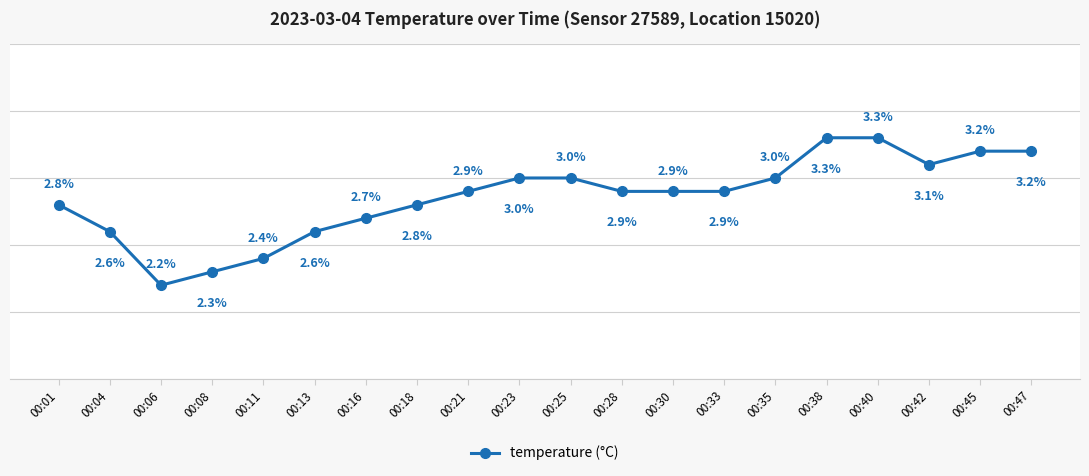

Does the chart have visible grid lines?

Yes